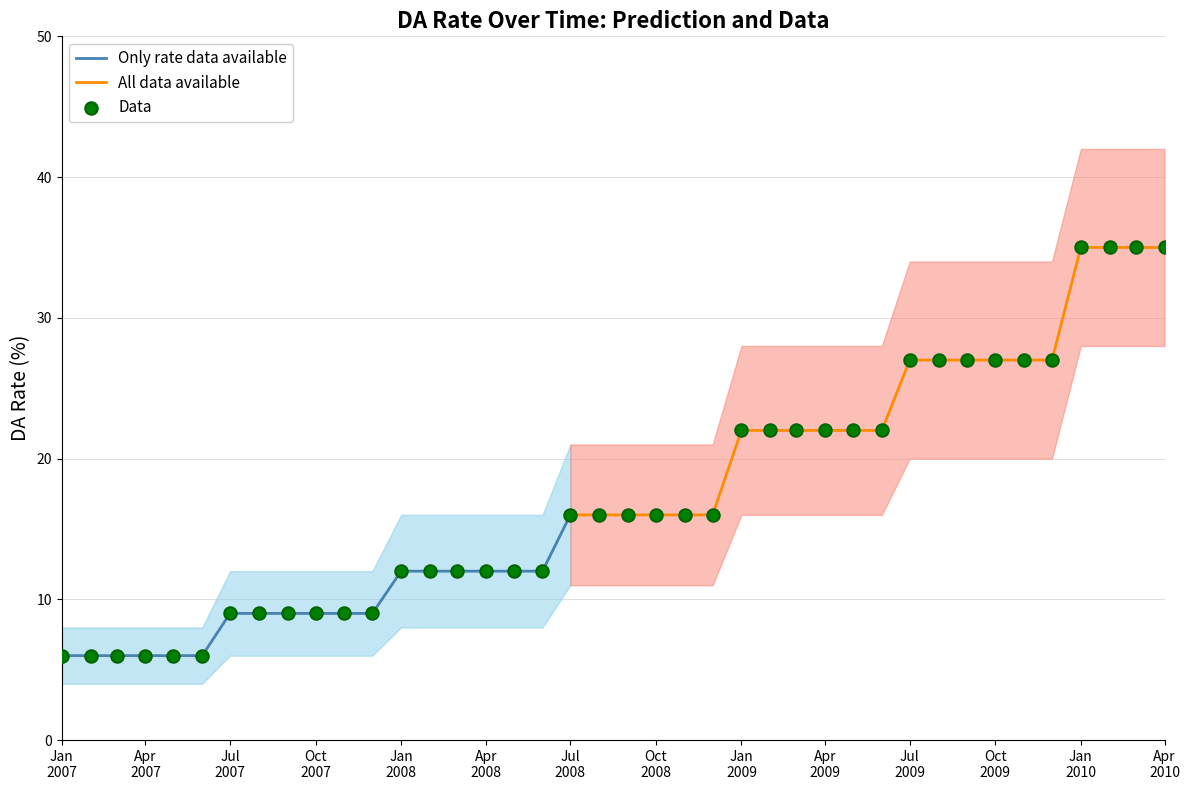

What is the total value across all series at 2009-09-01?

81